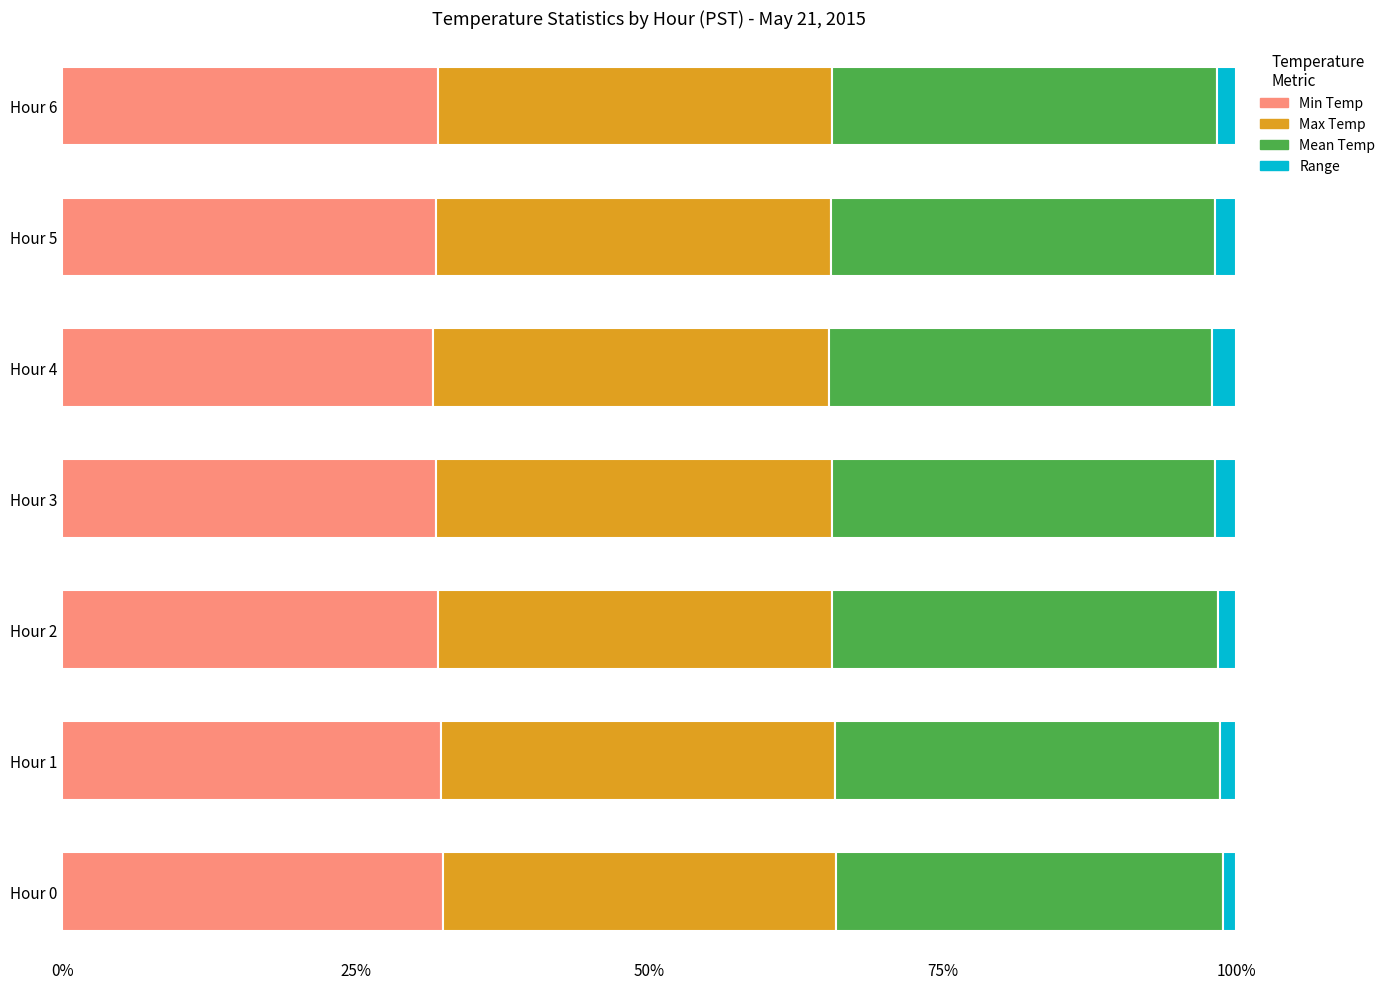

Is it true that Min Temp equals 31.9 at Hour 3?

True